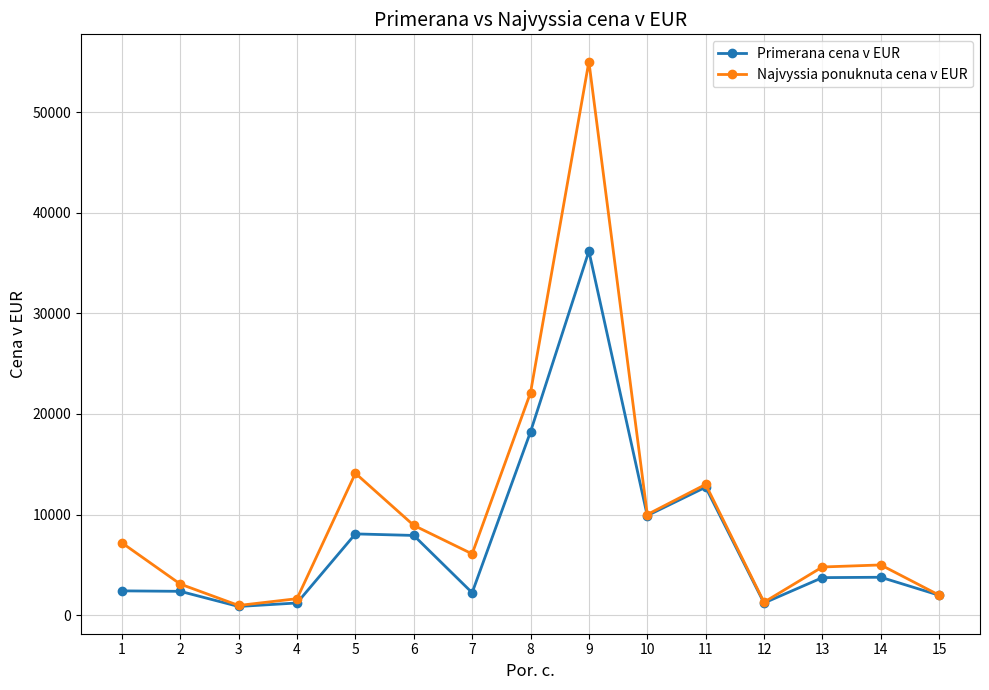

What is the sum of all Primerana cena v EUR values?

112923